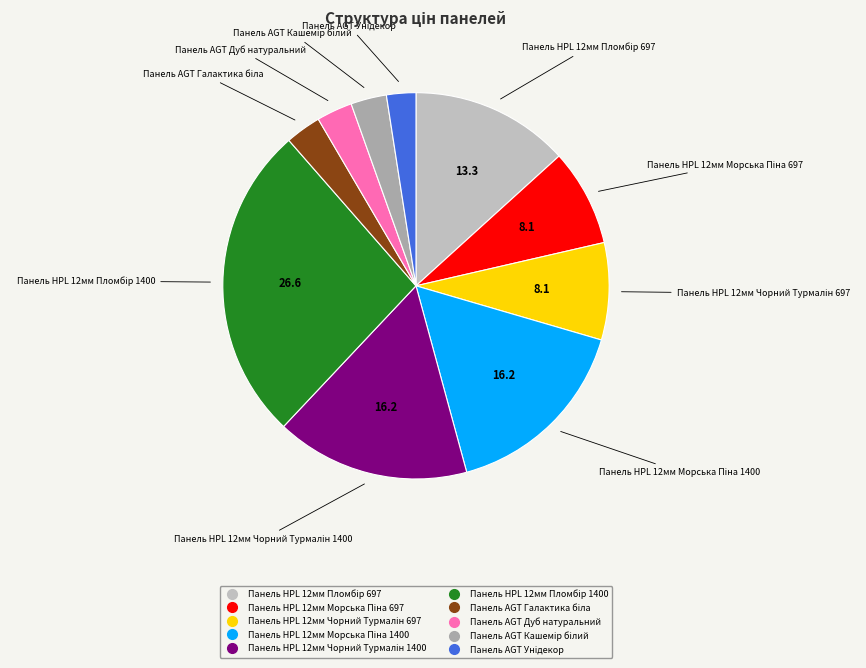

Does any single category account for the majority?

No